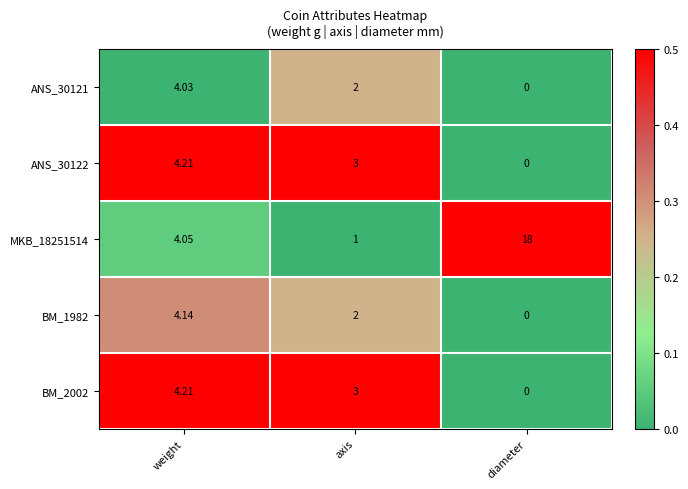

At which category is the sum across all series the highest?

weight